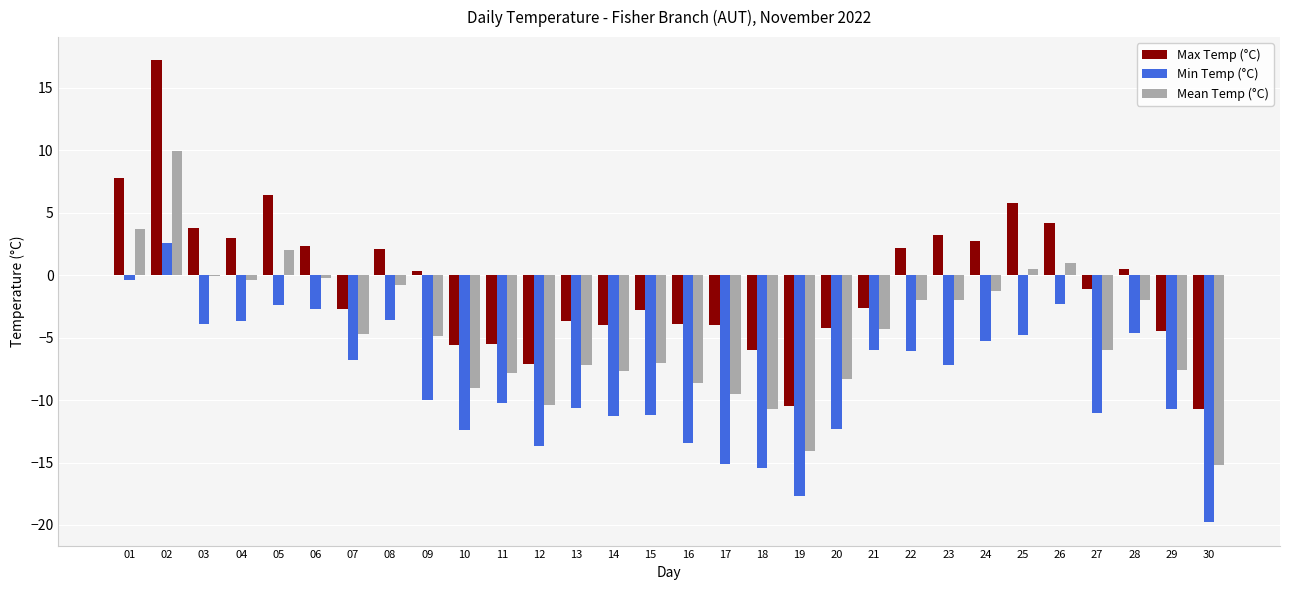

The value of Min Temp (°C) at 12 is -9.0. True or false?

False